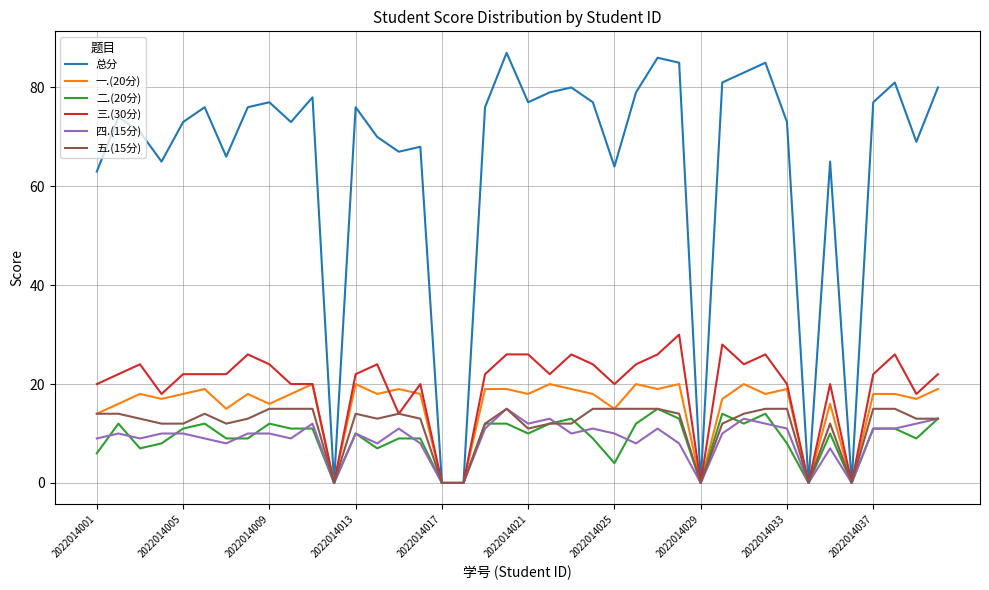

Which series has the widest spread of values?

总分